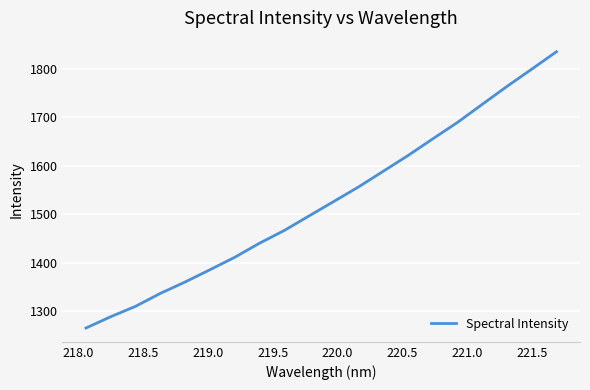

What is the difference between the maximum and minimum values?

569.4